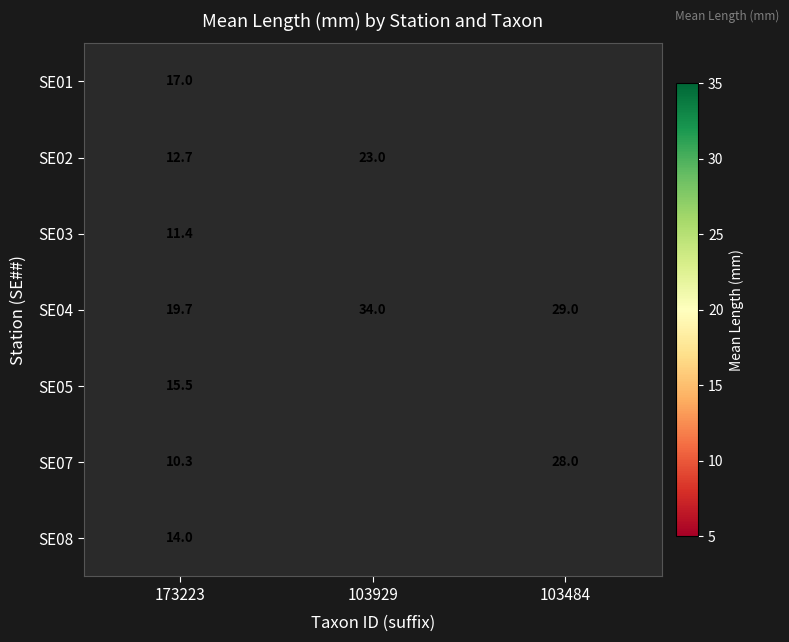

At which label does SE04 reach its peak?

103929